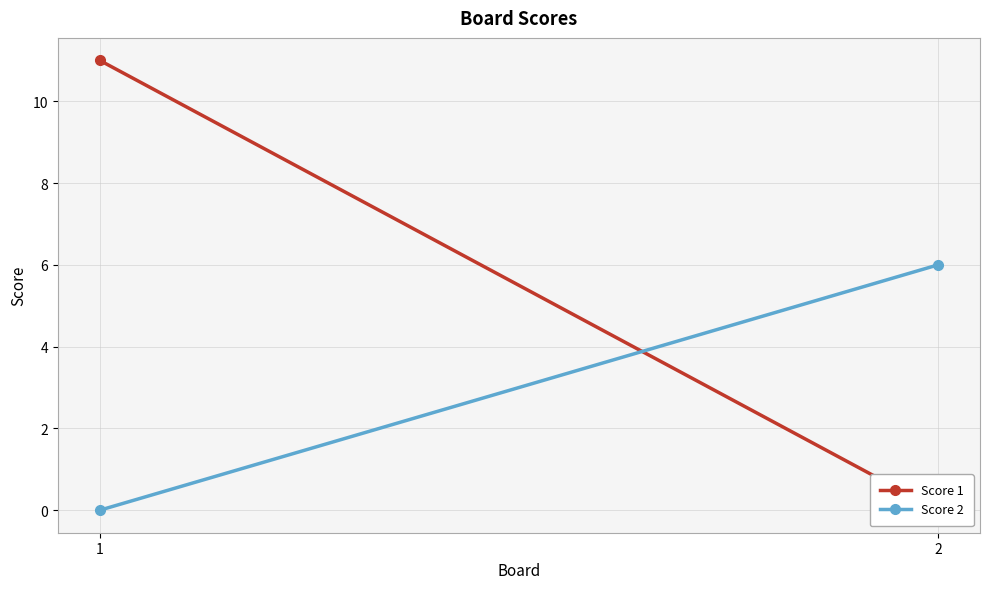

Reading left to right, what are all the values shown in this chart?

Score 1: 11	0
Score 2: 0	6